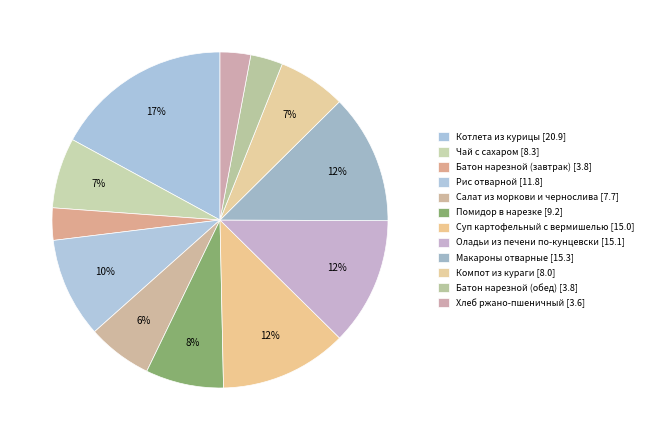

To the nearest percent, what portion does Хлеб ржано-пшеничный represent?

3%